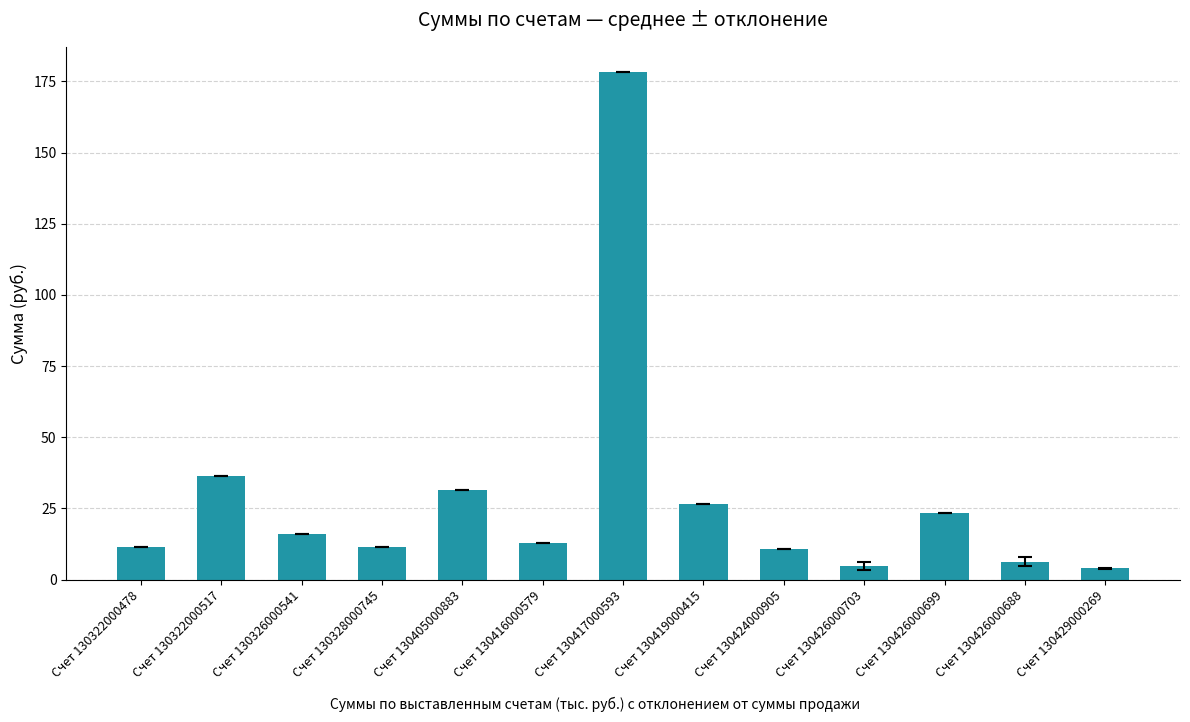

What is the value of the 5th bar from the left?

31.5